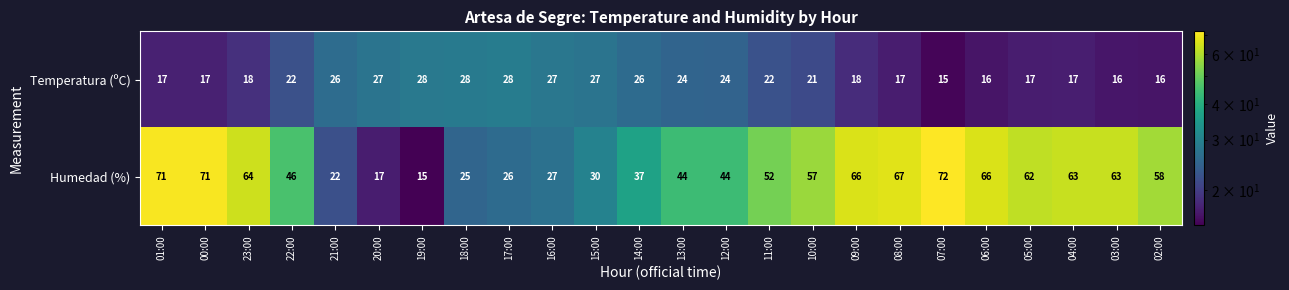

The value of Temperatura (ºC) at 15:00 is 27. True or false?

True